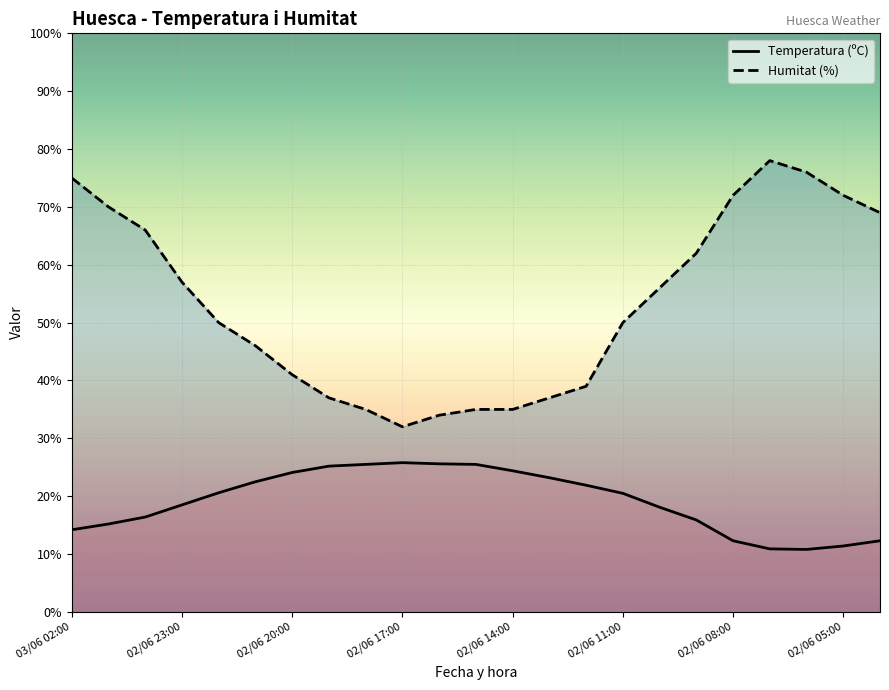

At which category is the sum across all series the highest?

03/06 02:00